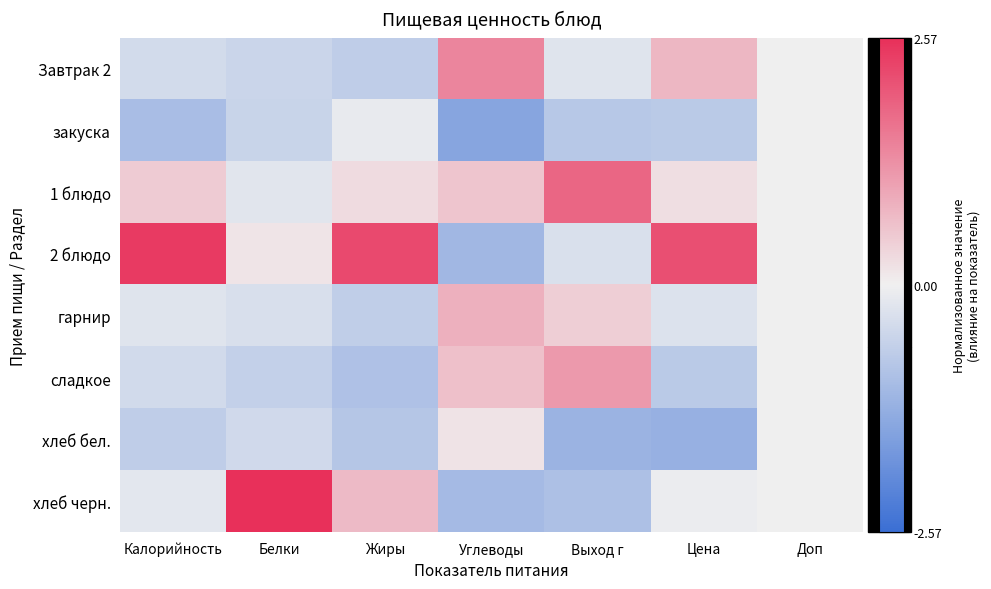

Which label corresponds to the largest value in the chart?

Белки